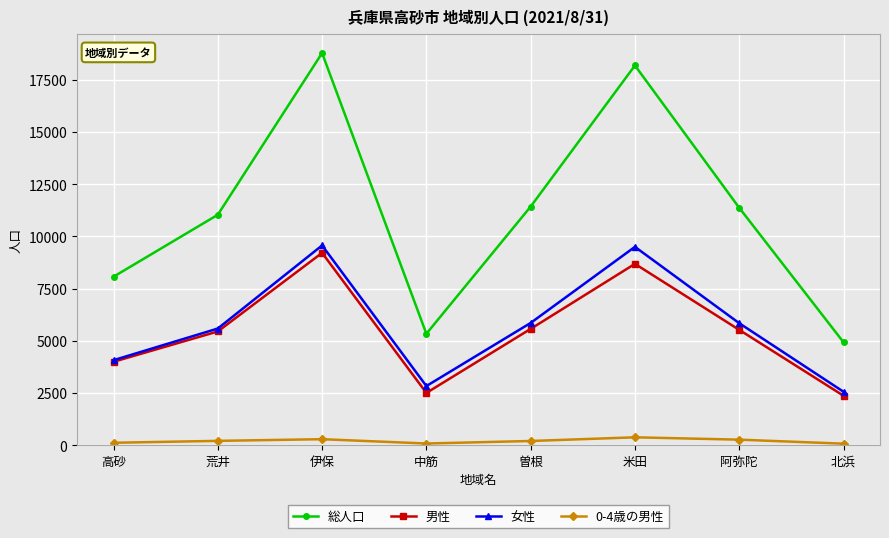

What is the label of the 3rd point from the right?

米田